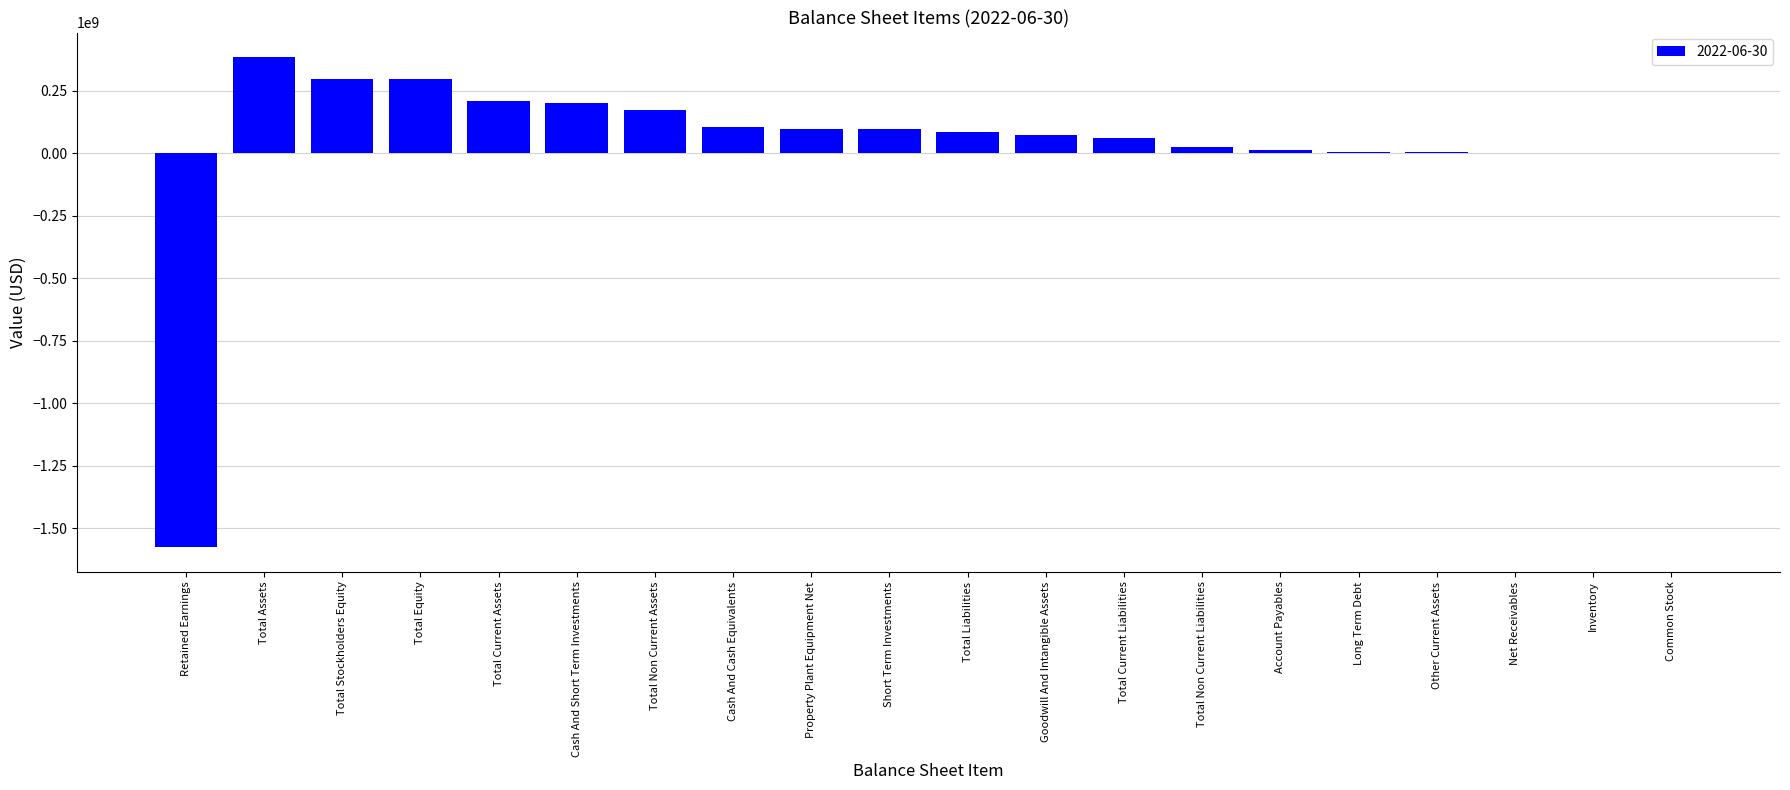

Between Total Equity and Account Payables, which is larger?

Total Equity